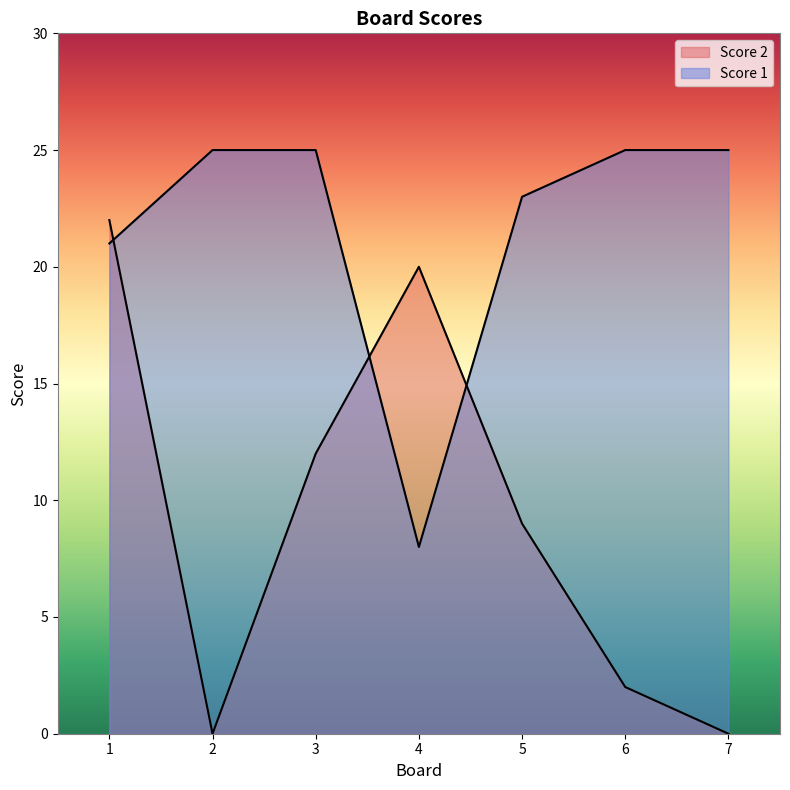

What is the difference between the maximum and minimum values in the Score 1 series?

17